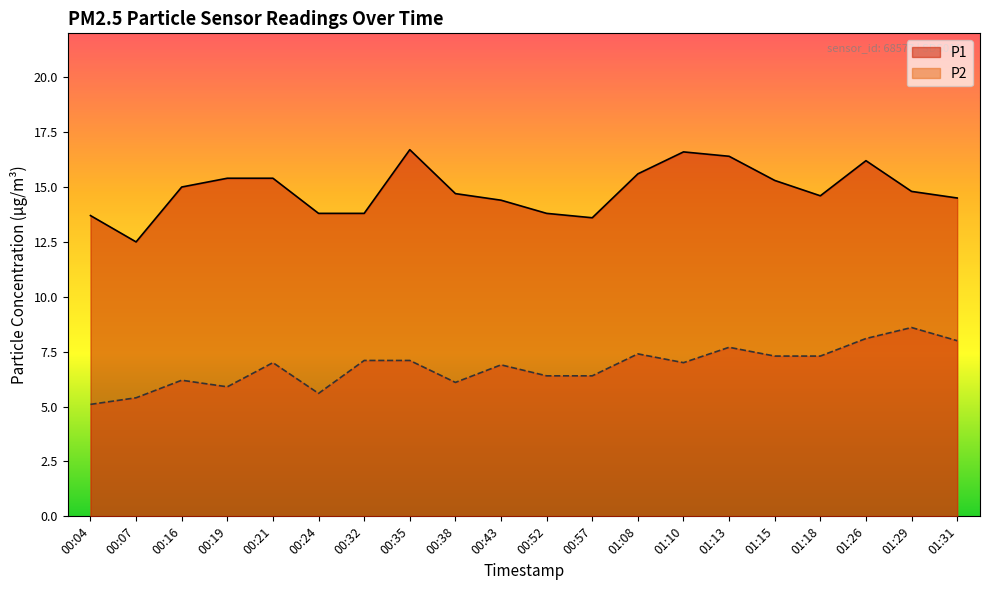

What is the difference between the P1 values at 01:08 and 00:43?

1.2